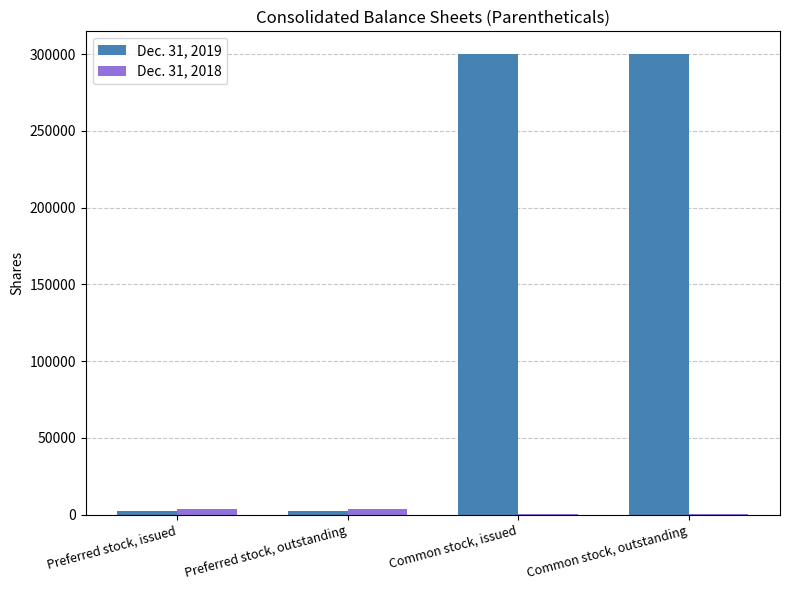

Which series has the largest total across all categories?

Dec. 31, 2019